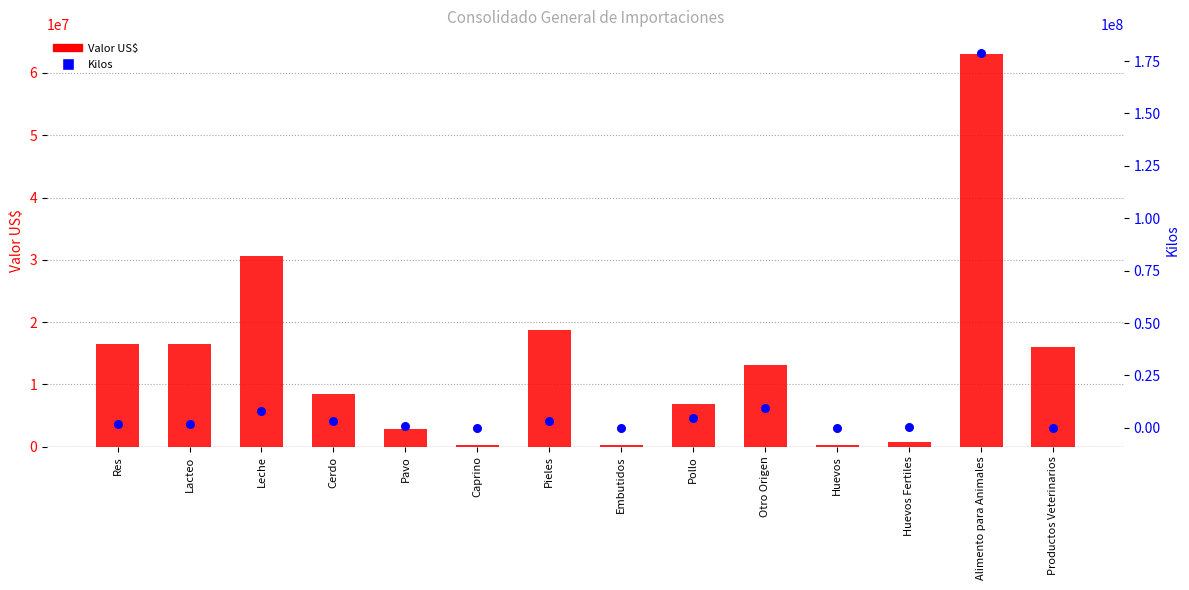

Which series contains the lowest Y value?

Kilos